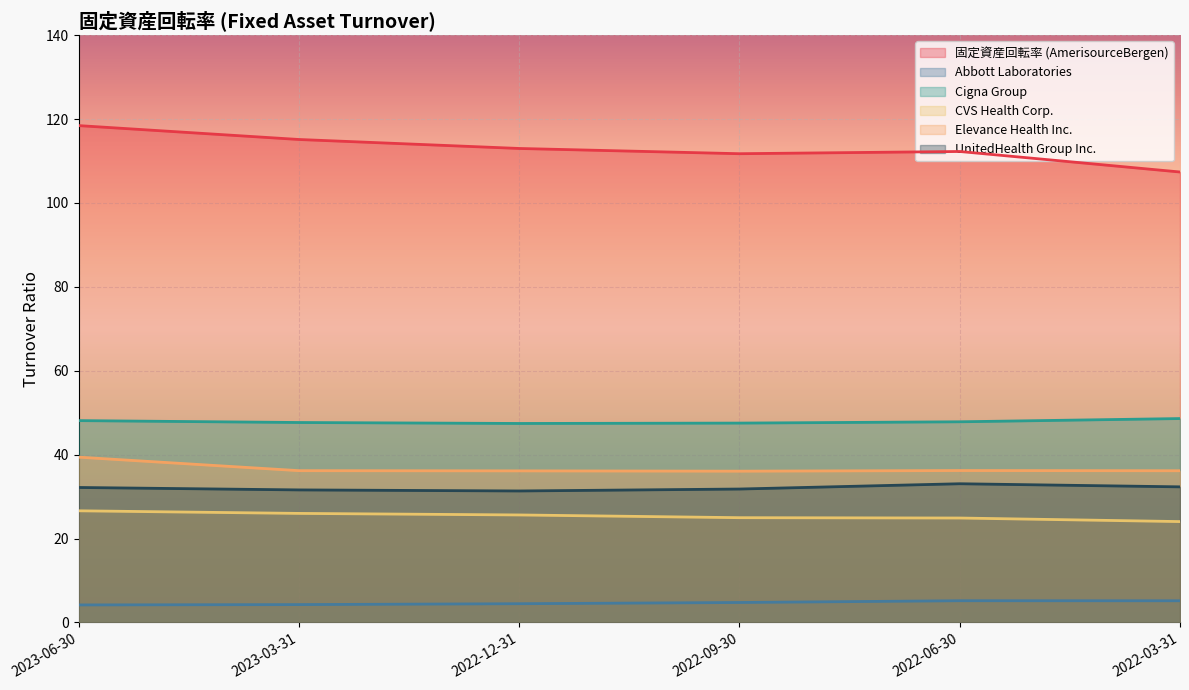

What is the label of the 1st point from the right?

2022-03-31